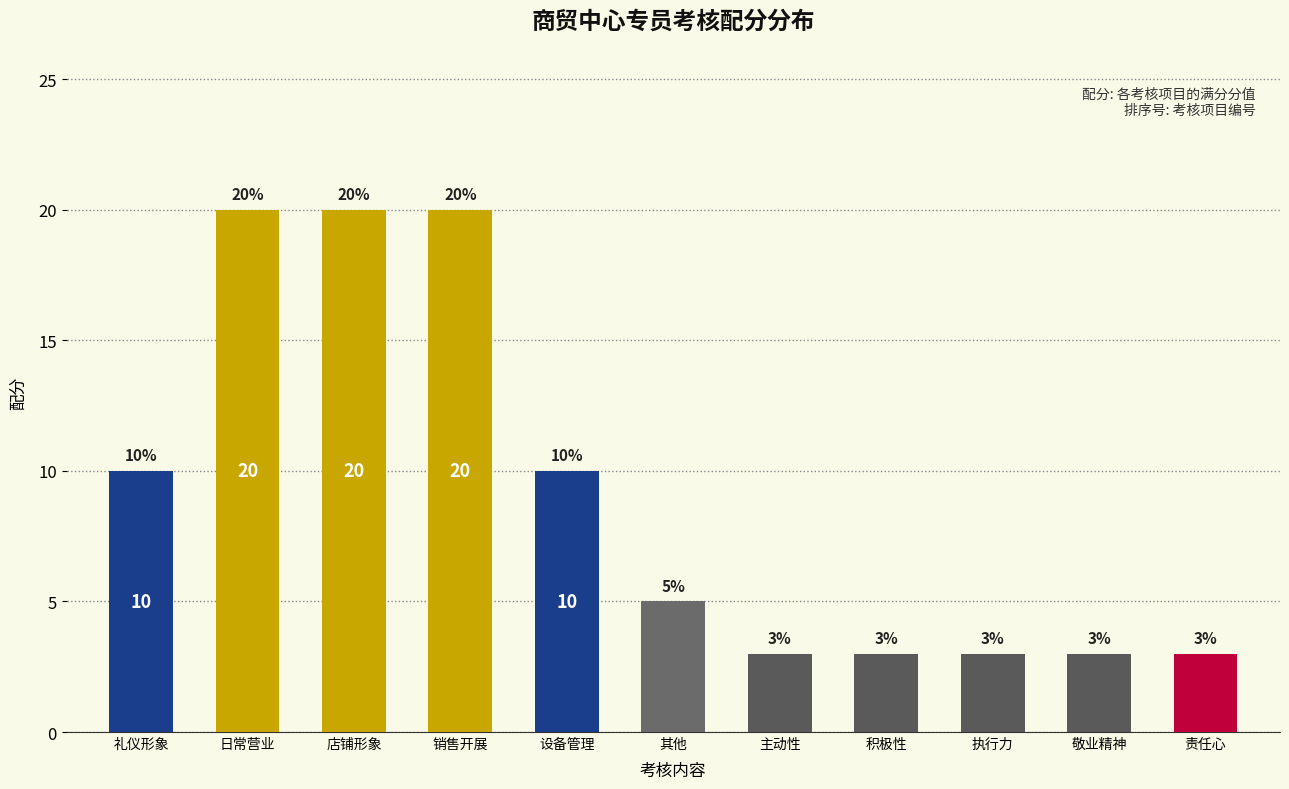

Approximately how many times larger is the value at 主动性 compared to 礼仪形象?

0.3